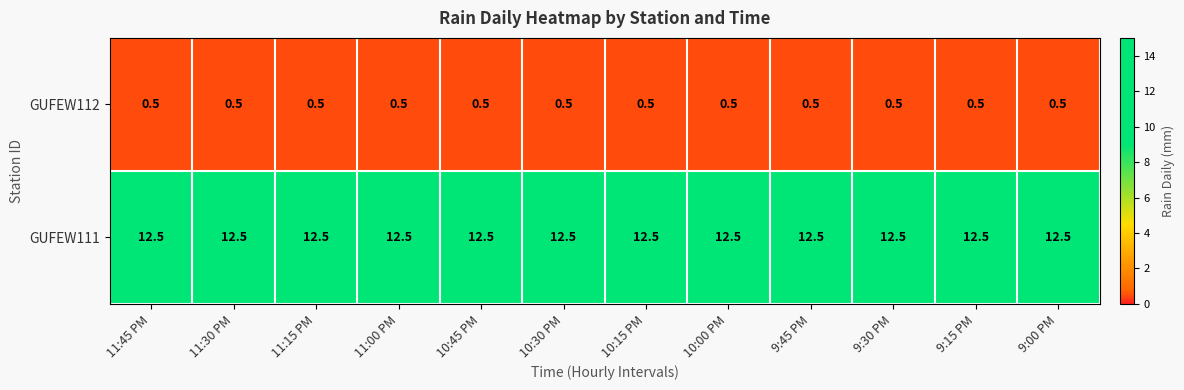

What is the spread (max minus min) of values at 9:45 PM?

12.0